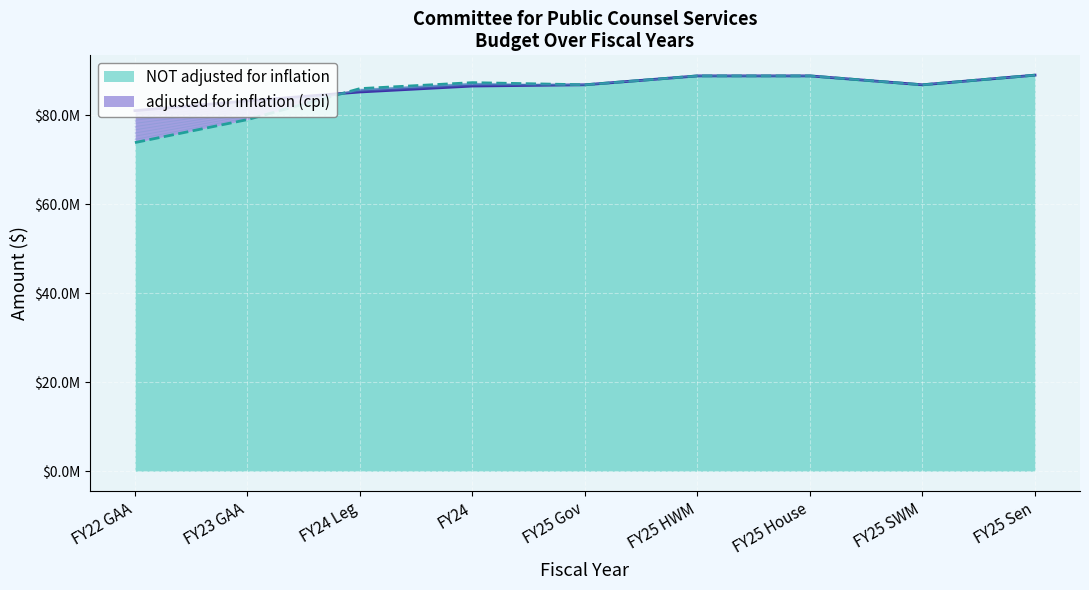

True or false: adjusted for inflation (cpi) and NOT adjusted for inflation intersect in this chart.

True